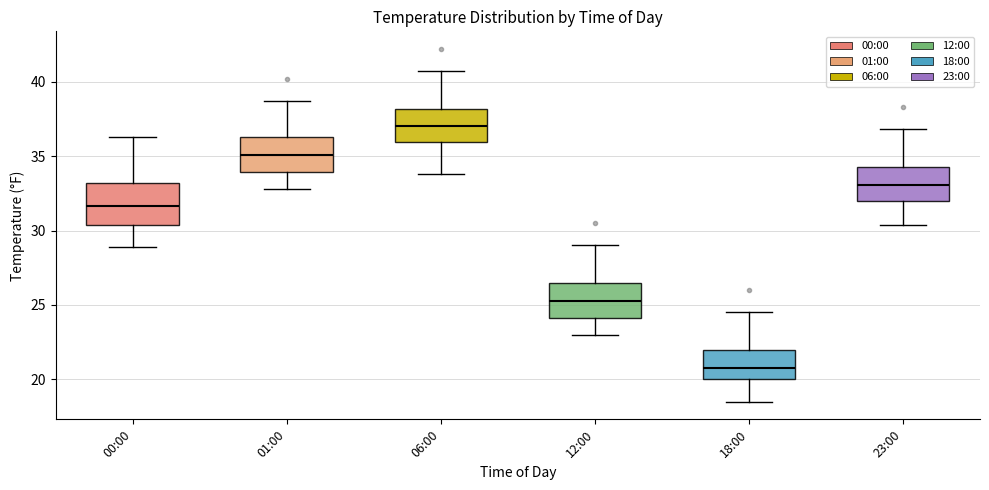

Reading left to right, transcribe this box plot: for each box, give where its median line is, the range the box spans, and where its two whiskers end, as read against the y-axis. The values are not printed on the chart, so give them approximately, as read against the axis.

00:00: median 31.5, box 30.5 to 33.0, whiskers 29.0 to 36.5
01:00: median 35.0, box 34.0 to 36.5, whiskers 33.0 to 38.5
06:00: median 37.0, box 36.0 to 38.0, whiskers 34.0 to 40.5
12:00: median 25.5, box 24.0 to 26.5, whiskers 23.0 to 29.0
18:00: median 21.0, box 20.0 to 22.0, whiskers 18.5 to 24.5
23:00: median 33.0, box 32.0 to 34.5, whiskers 30.5 to 37.0